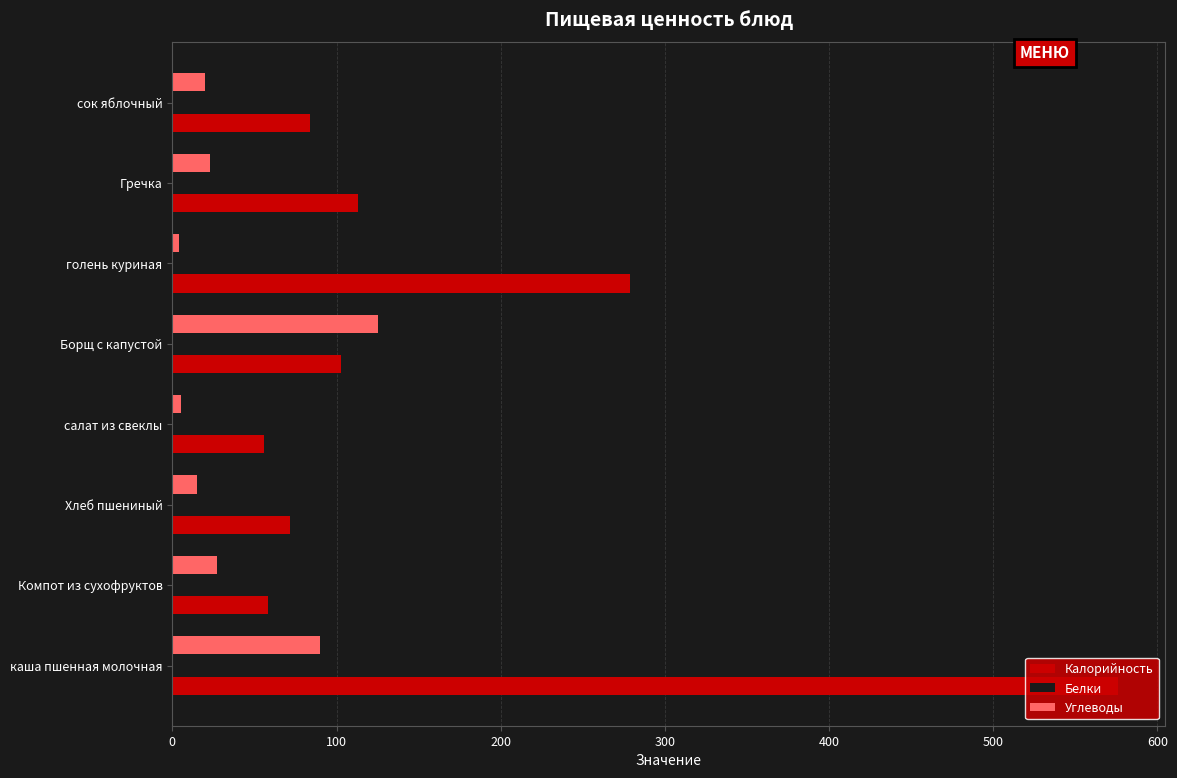

What is the highest value of the Калорийность series?

576.0